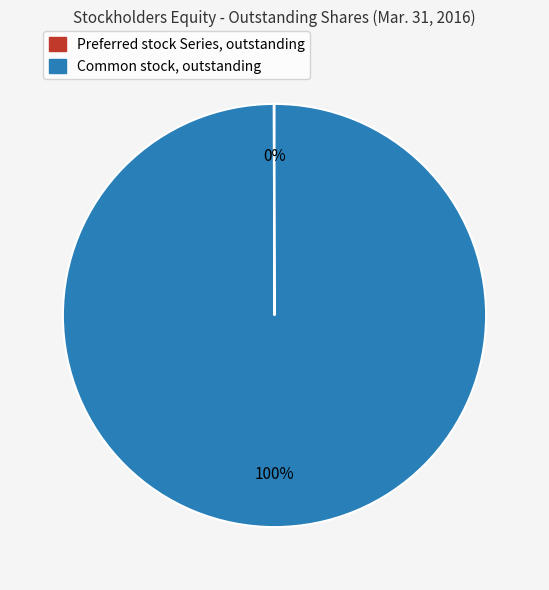

To the nearest percent, what is the difference between the largest and smallest slice percentages?

100%